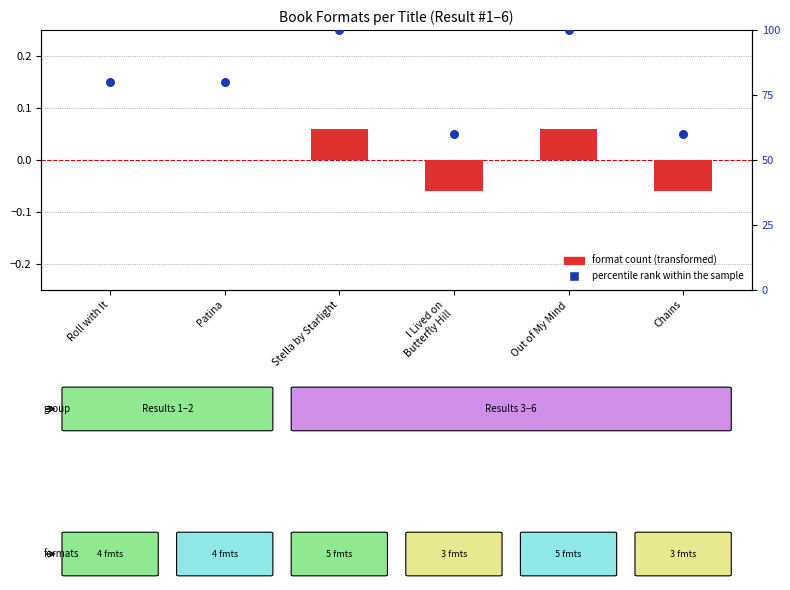

Is the value of format count (transformed) at Patina greater than the value of percentile rank within the sample at I Lived on
Butterfly Hill?

No